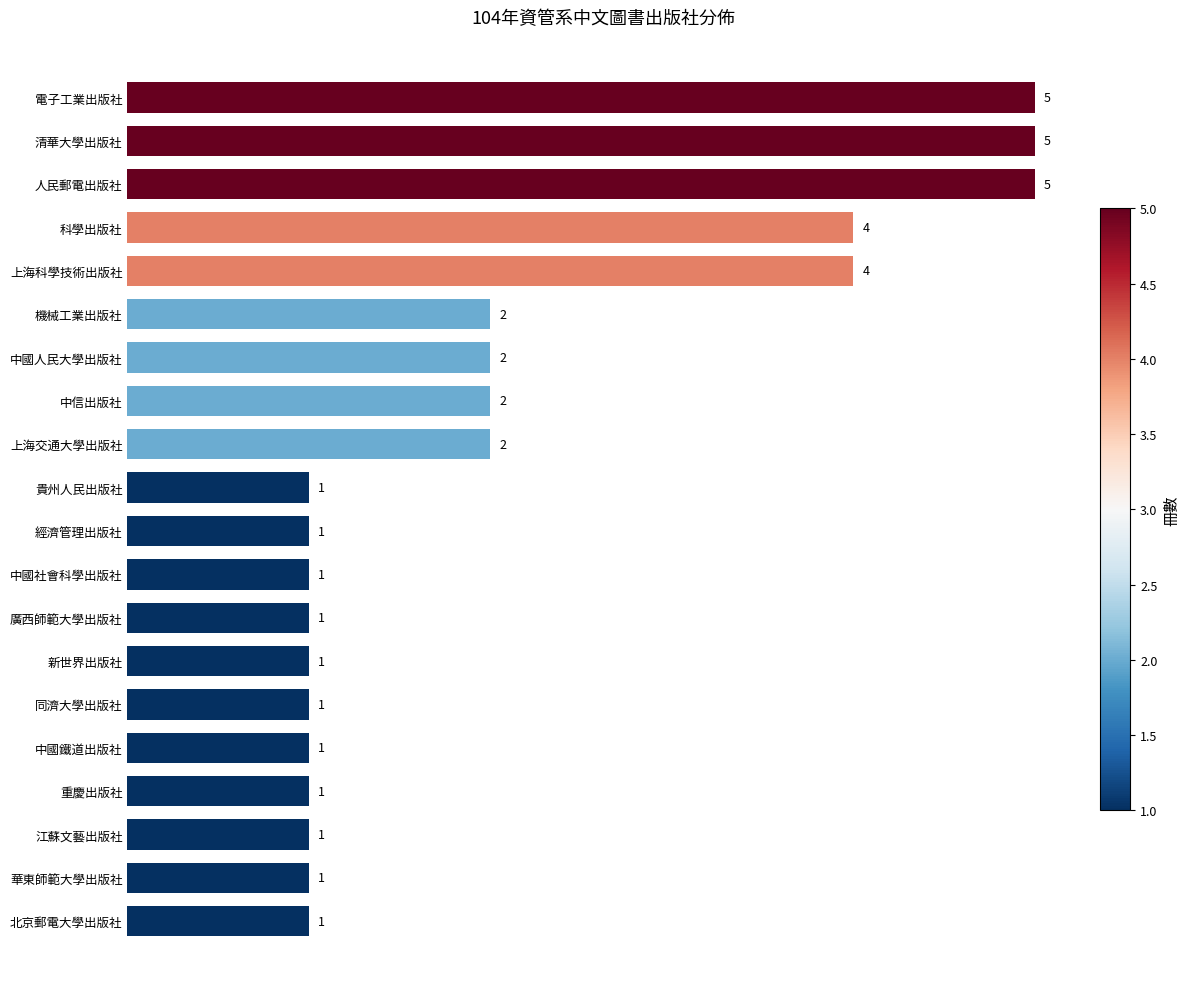

Is it true that the value at 江蘇文藝出版社 is 2?

False